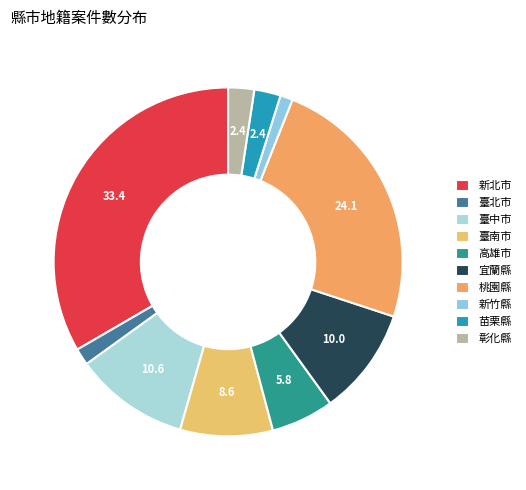

To the nearest percent, what is the difference between the largest and smallest slice percentages?

32%